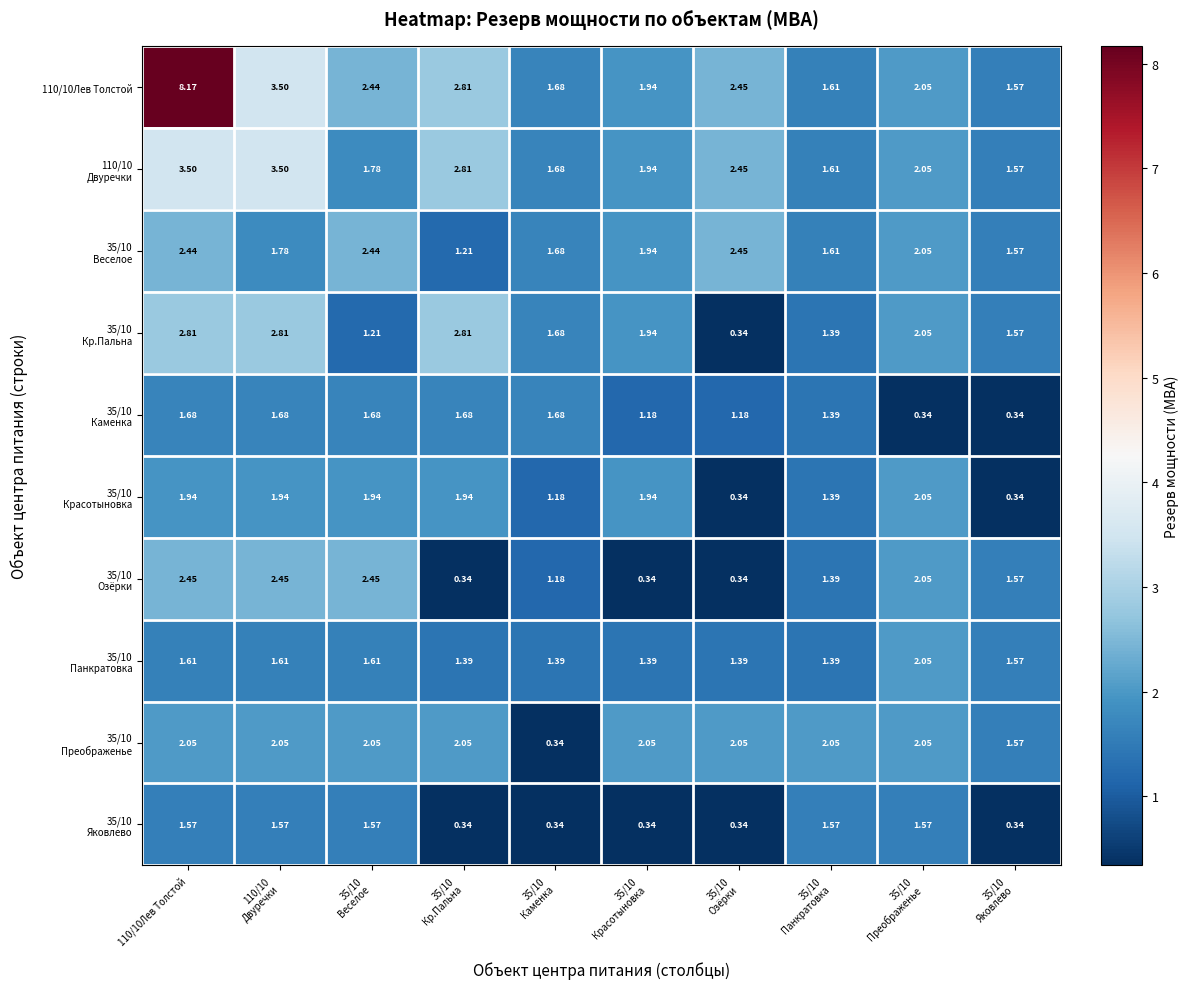

Rank the series at 110/10 Двуречки from highest to lowest value.

110/10Лев Толстой, 110/10 Двуречки, 35/10 Кр.Пальна, 35/10 Озёрки, 35/10 Преображенье, 35/10 Красотыновка, 35/10 Веселое, 35/10 Каменка, 35/10 Панкратовка, 35/10 Яковлево